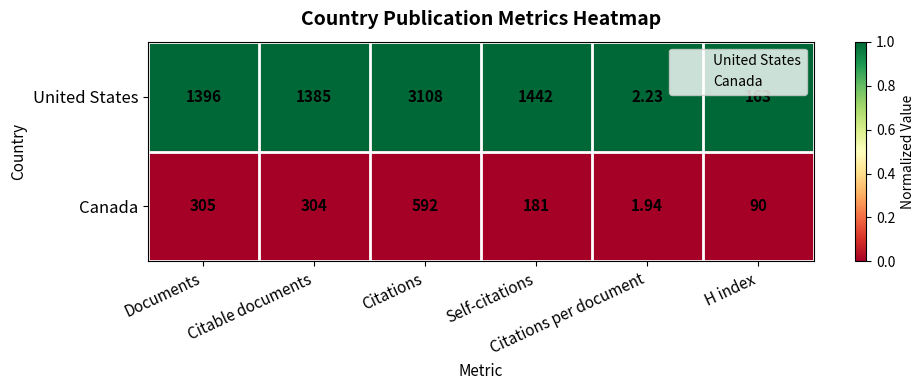

List the series in order of their peak value, highest first.

United States, Canada